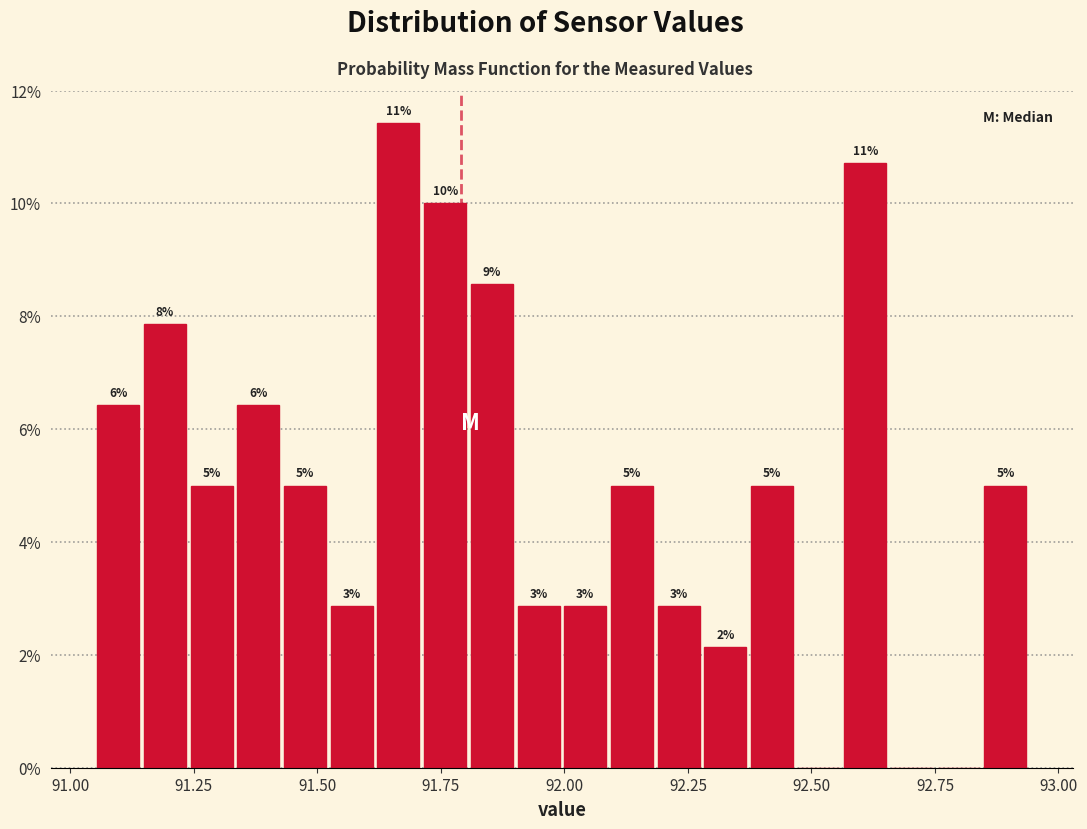

Read against the x-axis, roughly where is the centre of the tallest bar?

91.65